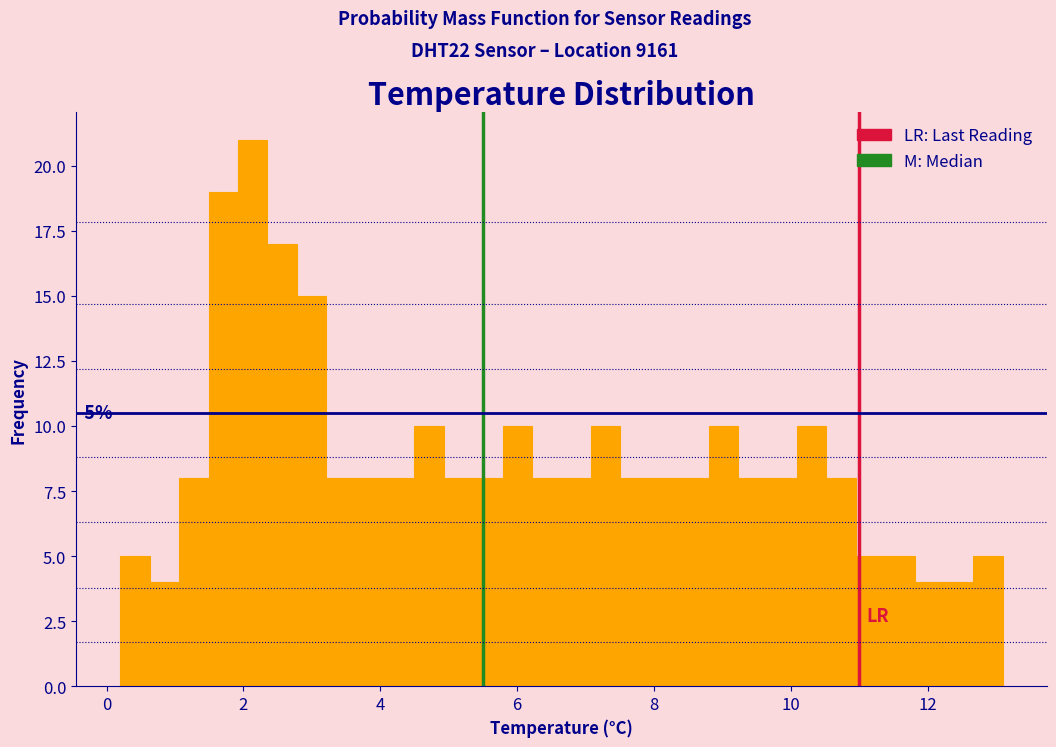

Around what value on the x-axis is the tallest bar? Give the approximate position of its centre, as read against the axis.

2.2